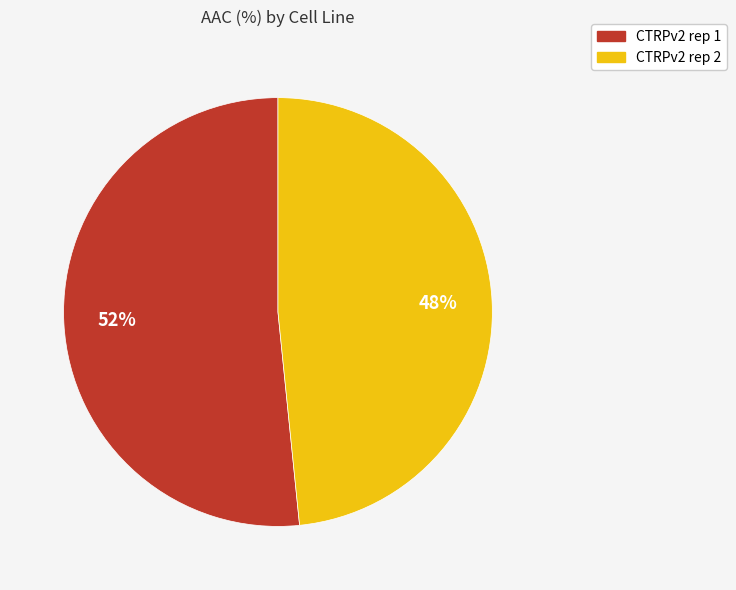

Which slice represents more than half of the pie?

CTRPv2 rep 1